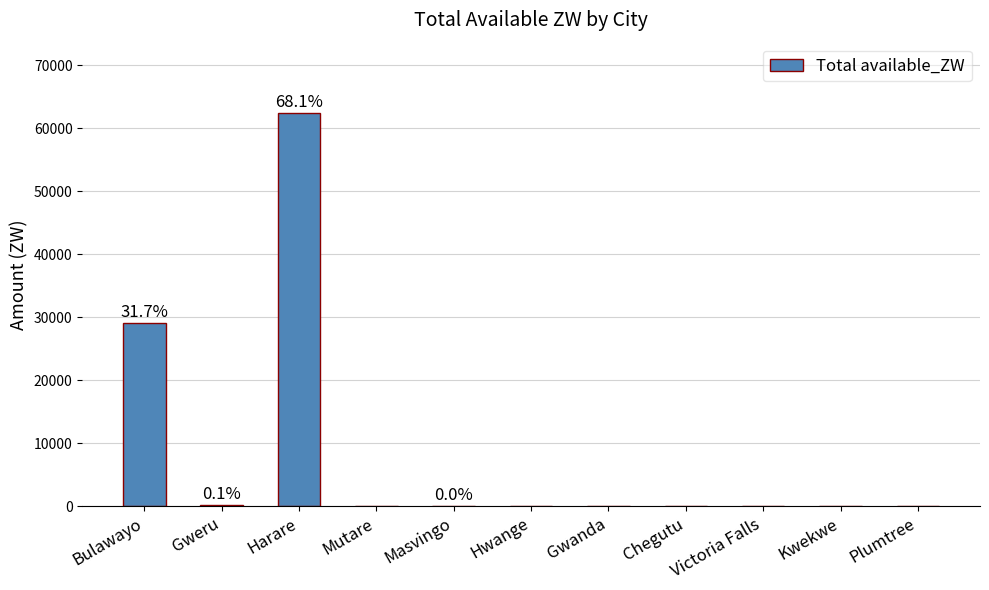

What is the sum of the values at Gweru and Gwanda?

137.0